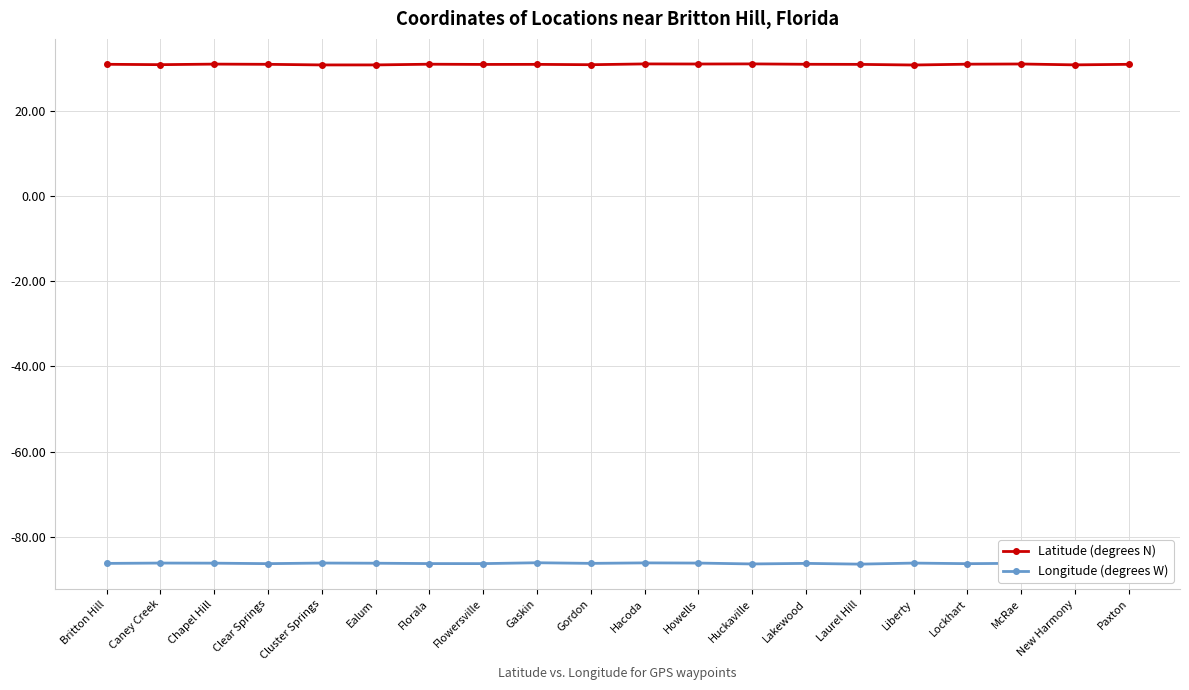

What is the lowest value of the Longitude (degrees W) series?

-86.5